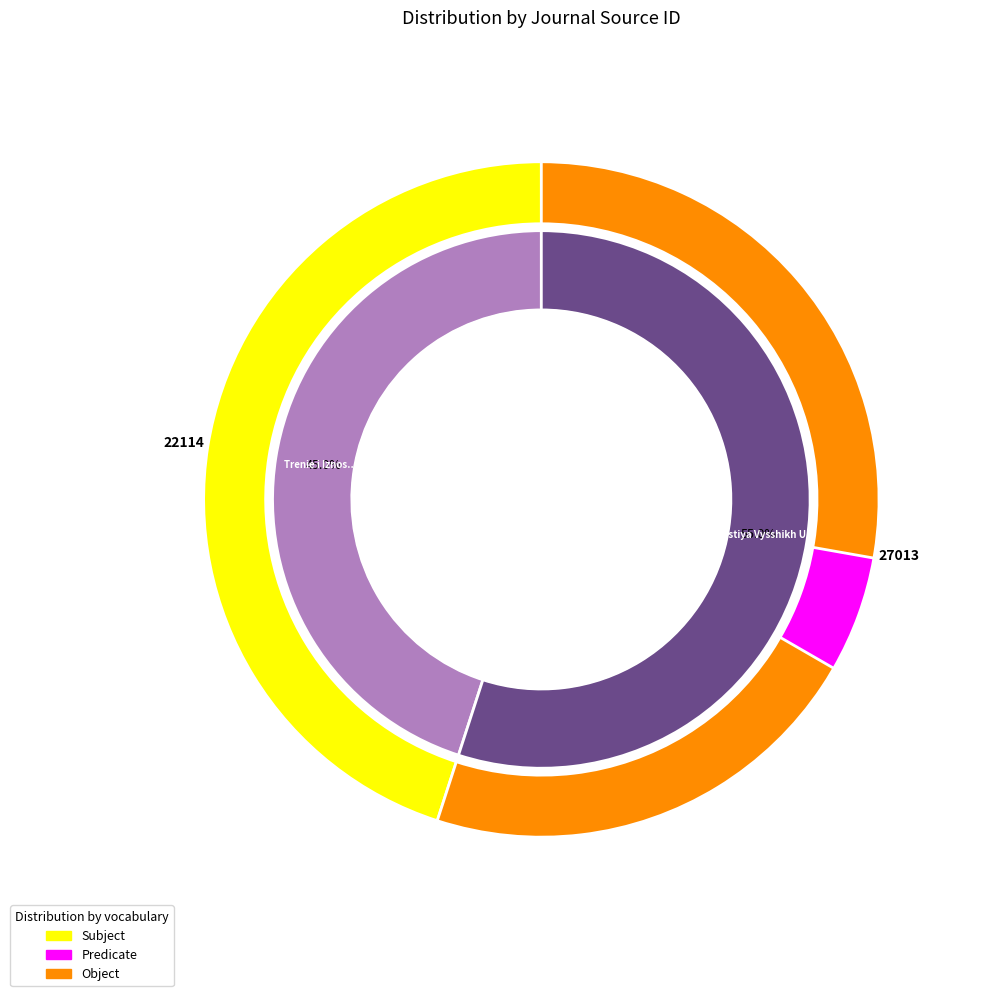

Do Trenie i Iznos and Izvestiya Vysshikh Uchebnykh Zavedenii together represent more than half of the pie?

Yes